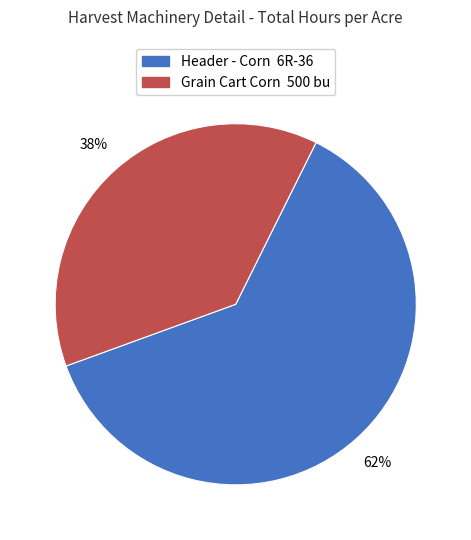

To the nearest percent, what portion does Header - Corn 6R-36 represent?

62%